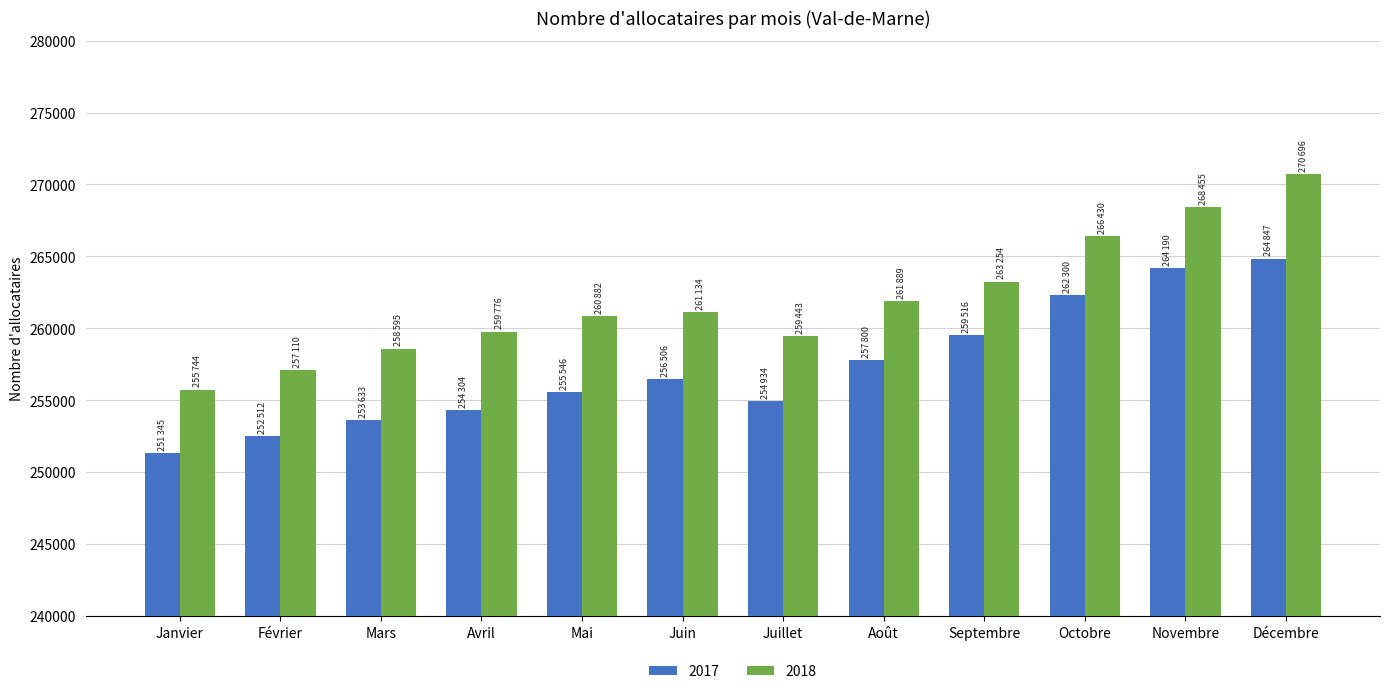

Where is 2018 nearest to the value 263220?

Septembre